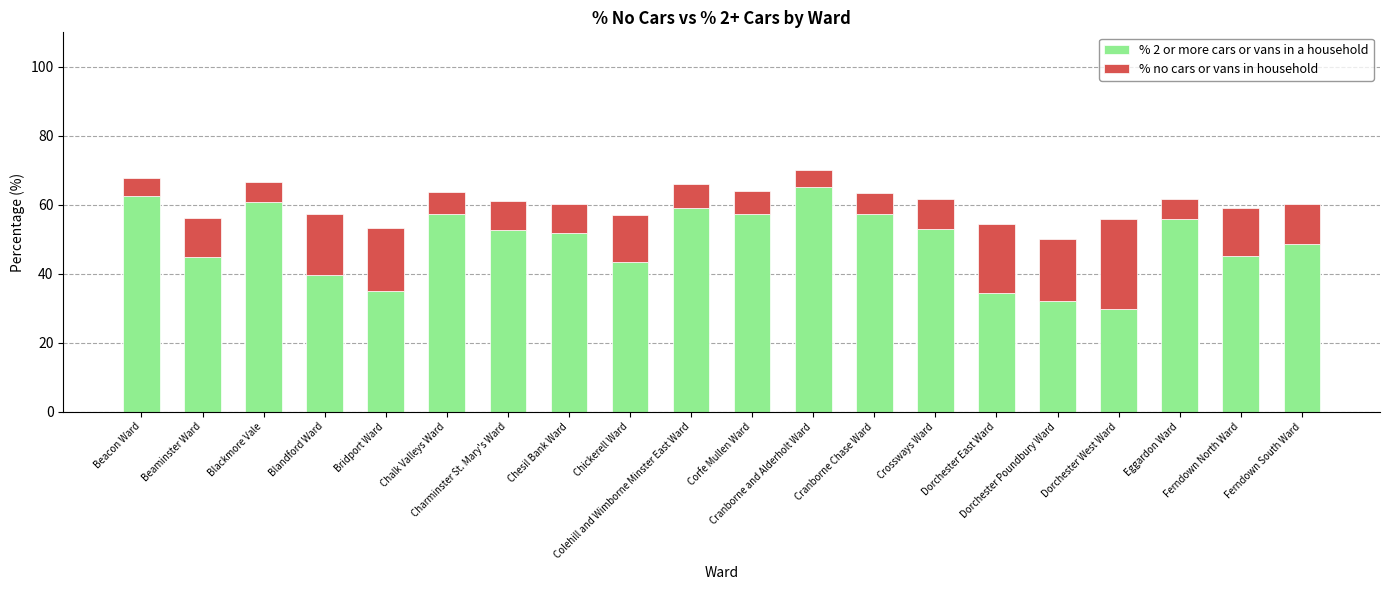

Is it true that % 2 or more cars or vans in a household equals 20.1 at Ferndown North Ward?

False